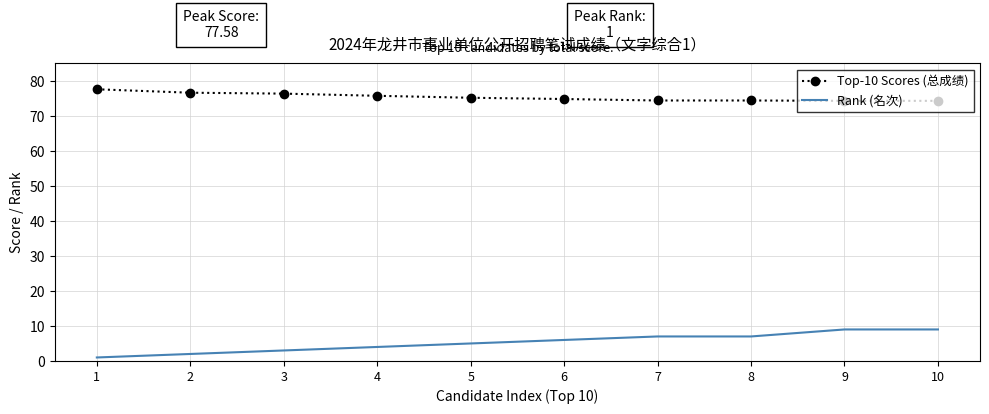

What is the sum of the Top-10 Scores (总成绩) values at 10 and 1?

151.9